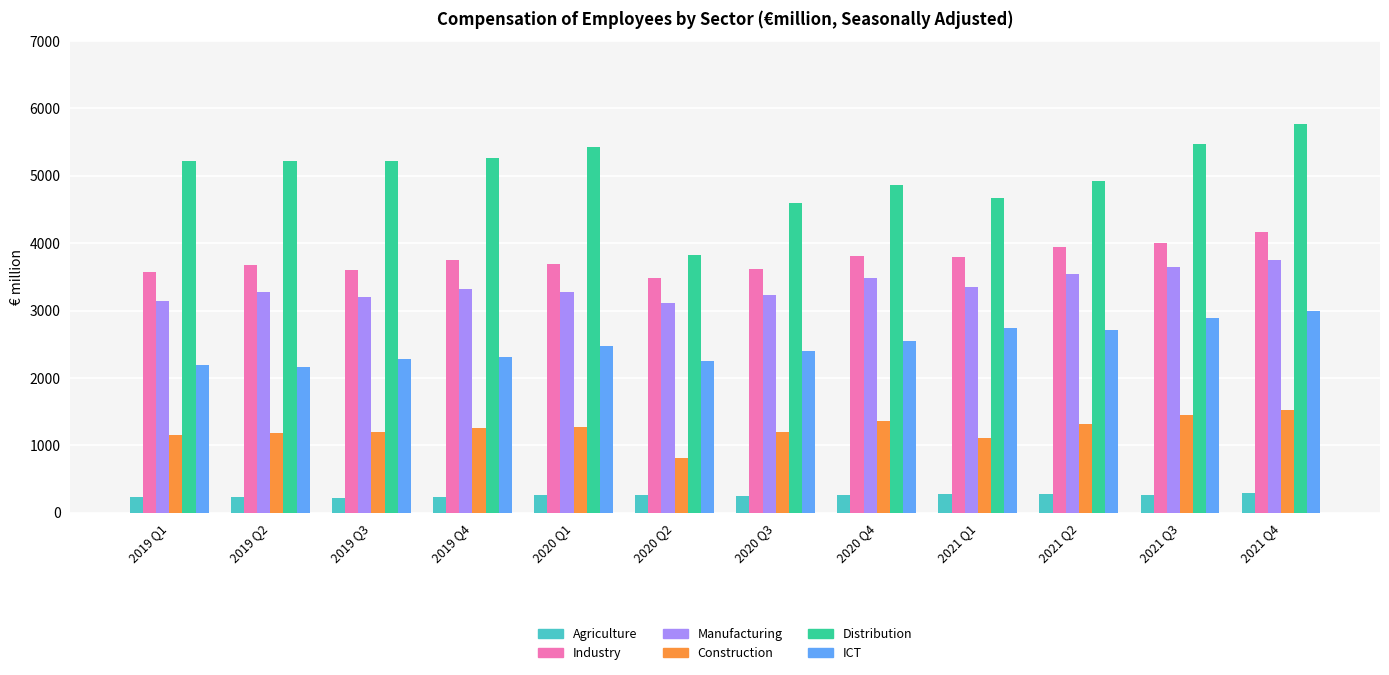

At which label is ICT closest to 2579?

2020 Q4